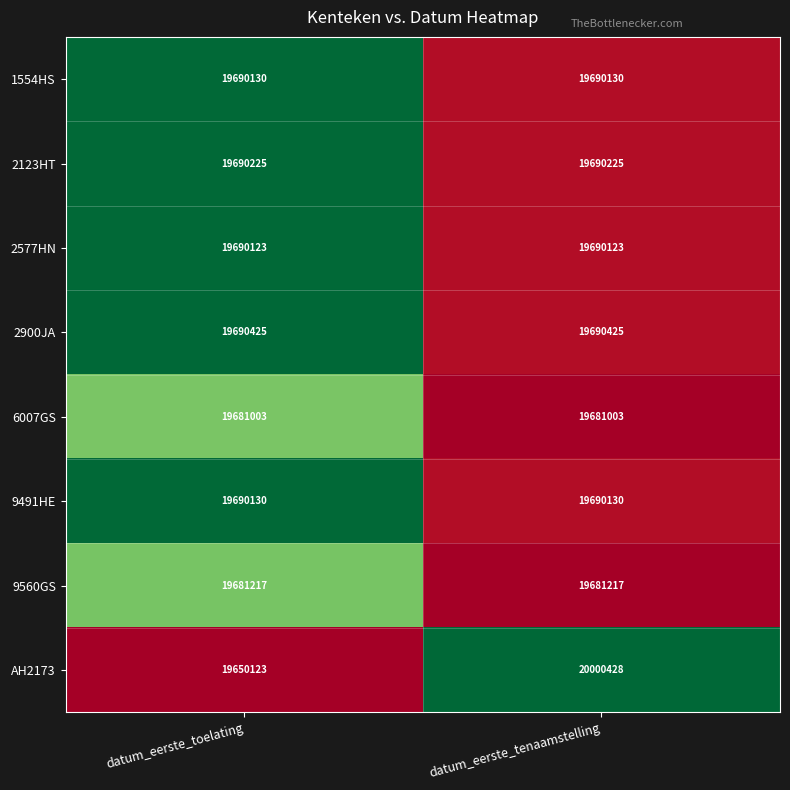

Which series has the largest total across all categories?

AH2173